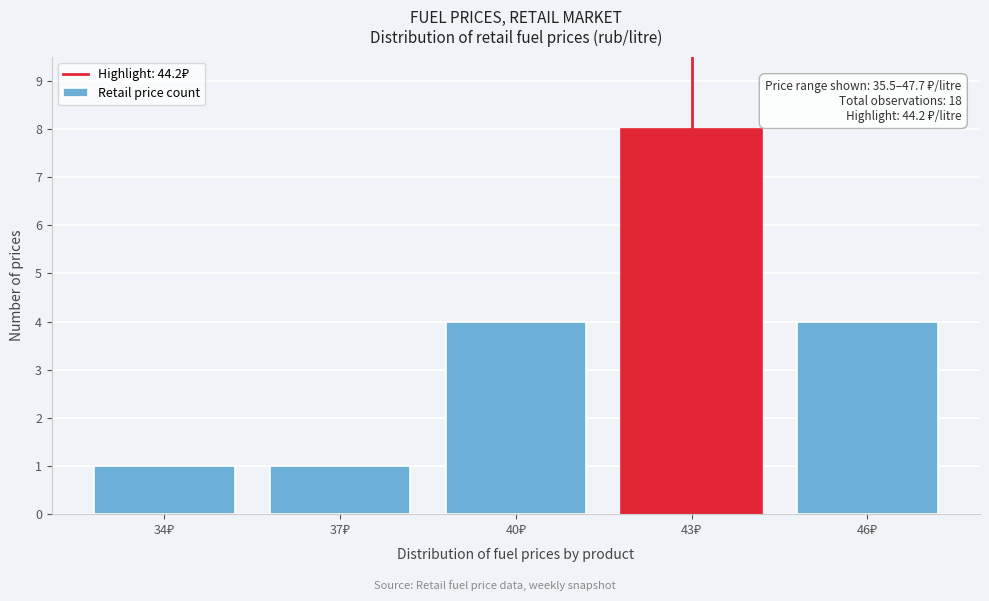

Reading right to left, extract all data points from this chart.

4	8	4	1	1